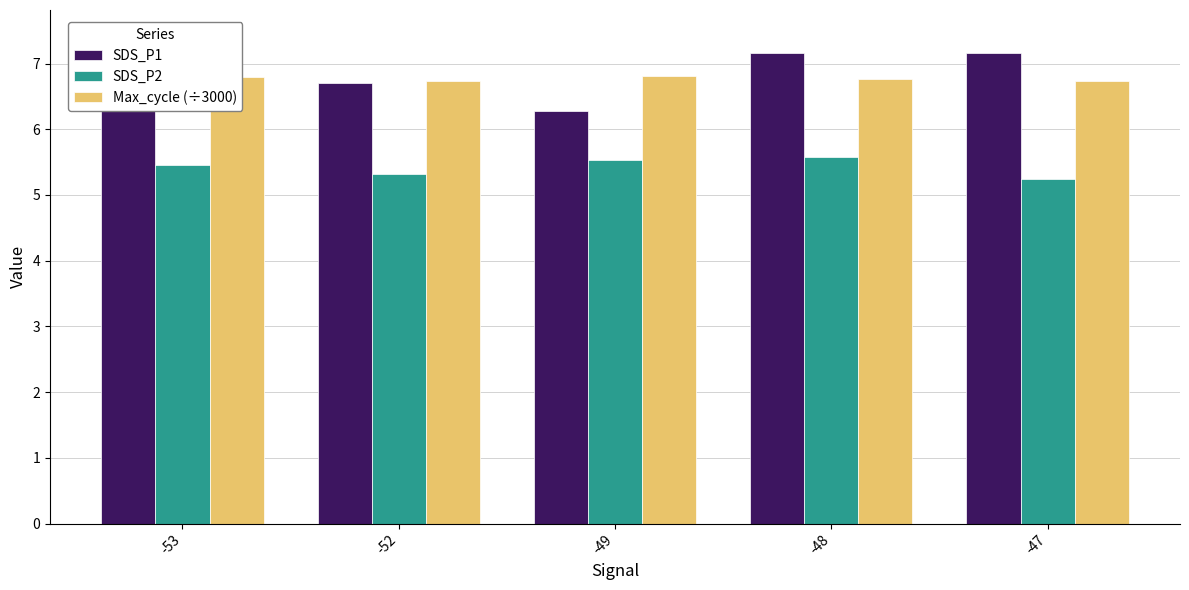

Are the bars horizontal?

No